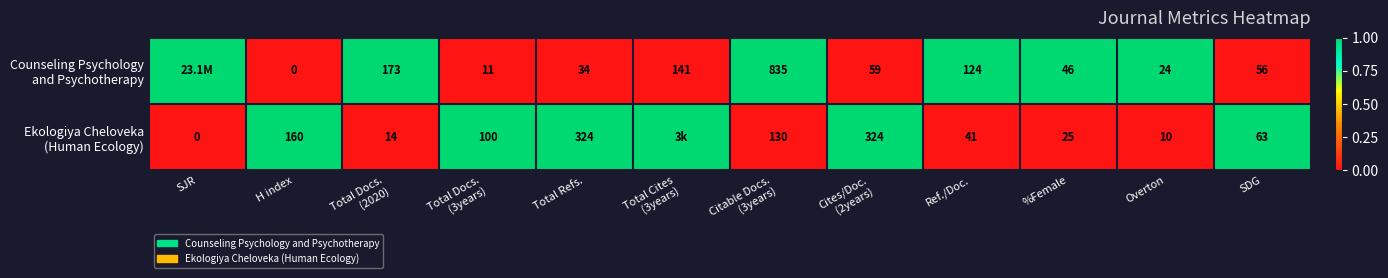

Count the number of categories in the chart.

12